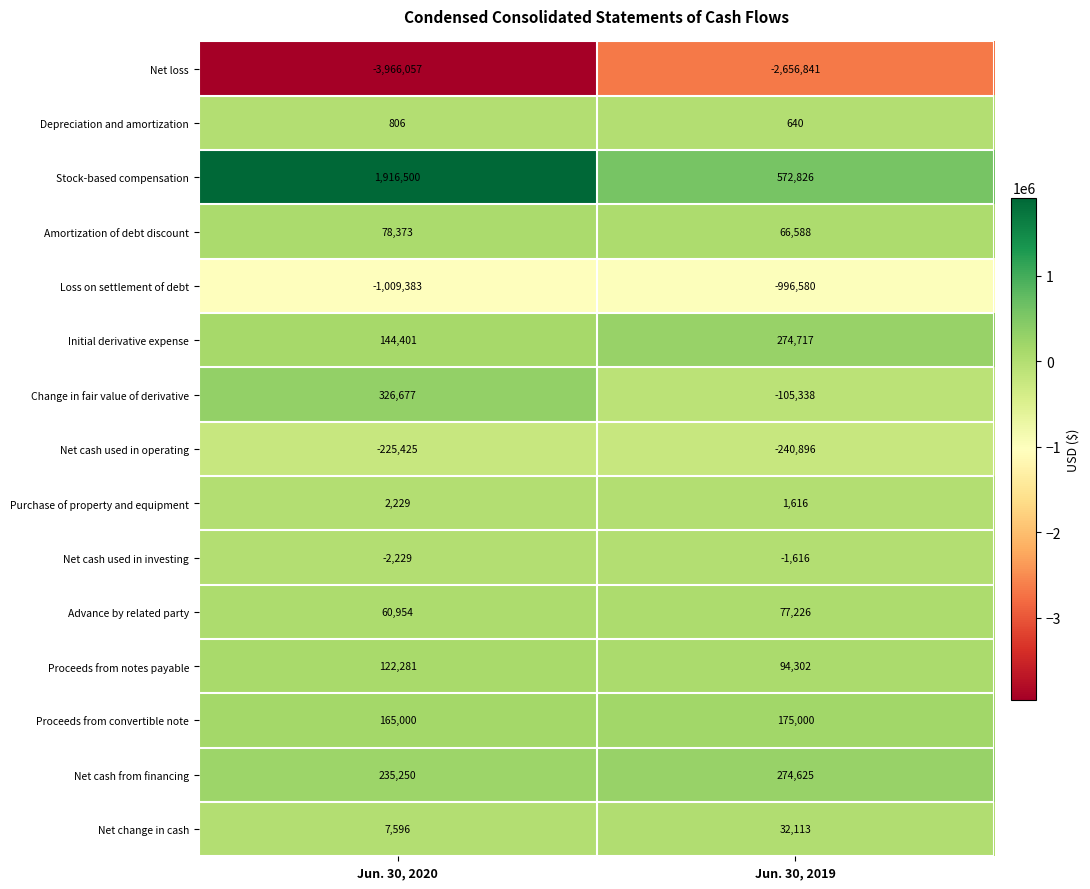

True or false: Proceeds from convertible note has a value of 215175 at Jun. 30, 2020.

False